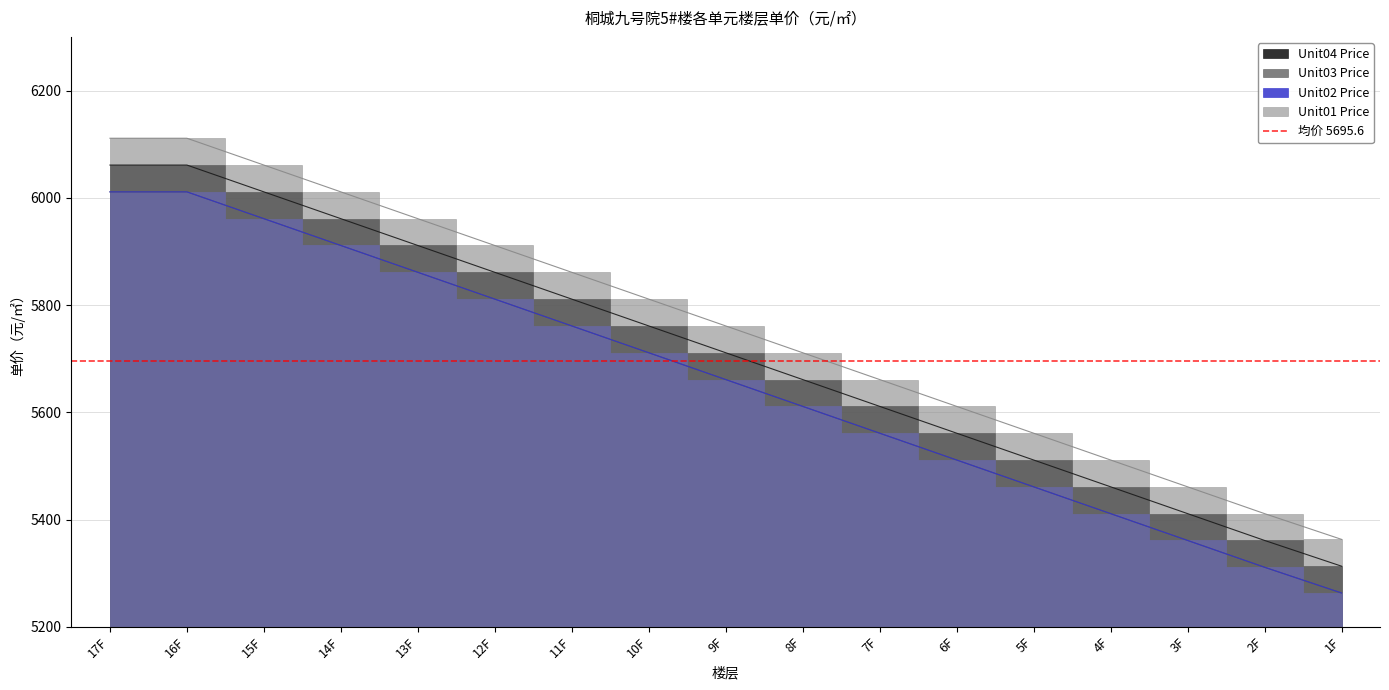

Which series has the largest range (max minus min)?

Unit04 Price